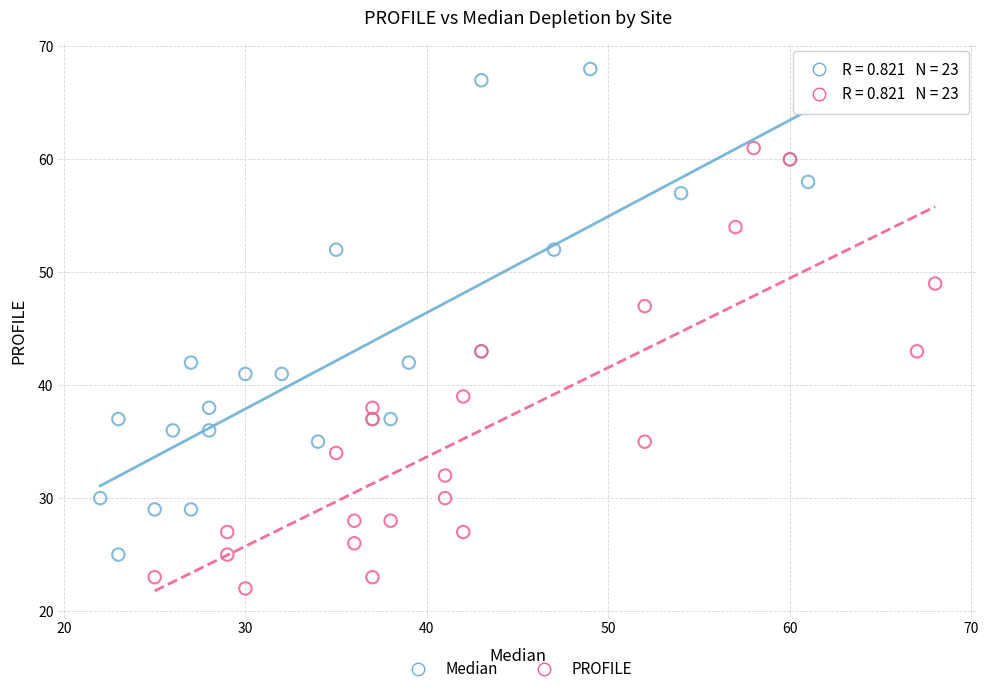

What are all the series names shown in the legend?

Median, PROFILE